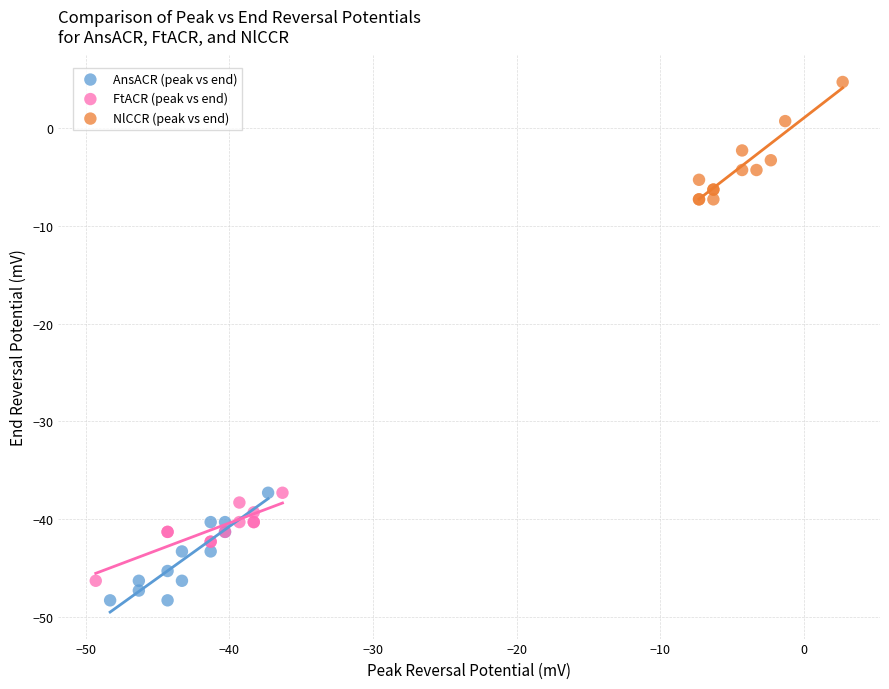

Which series reaches the minimum Y coordinate?

AnsACR (peak vs end)